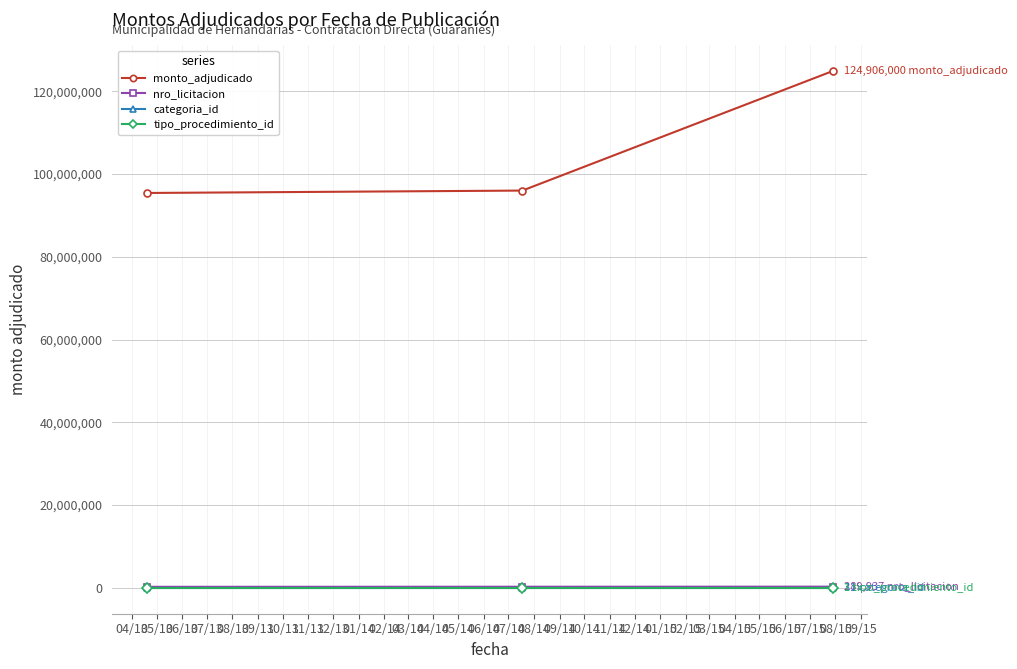

Which series has the largest range (max minus min)?

monto_adjudicado